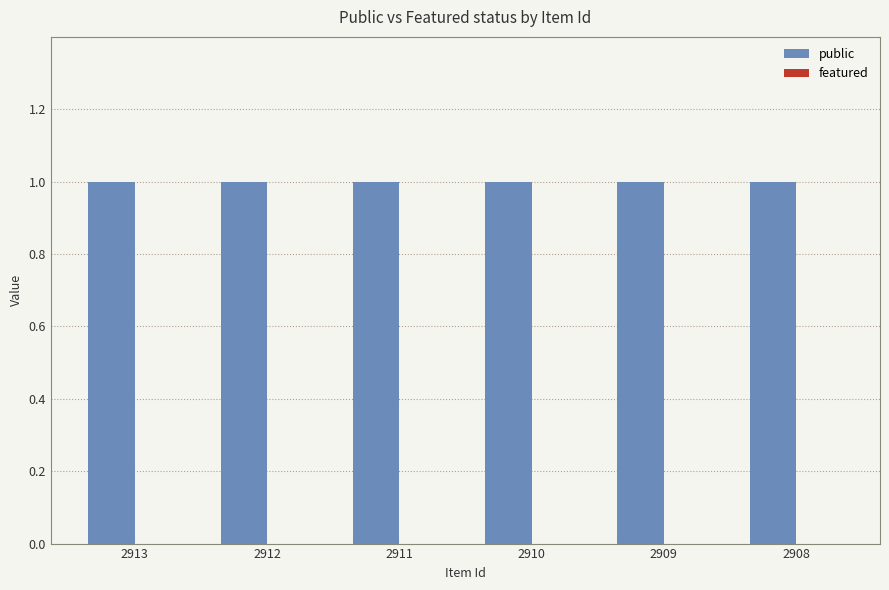

At which category is the sum across all series the highest?

2913